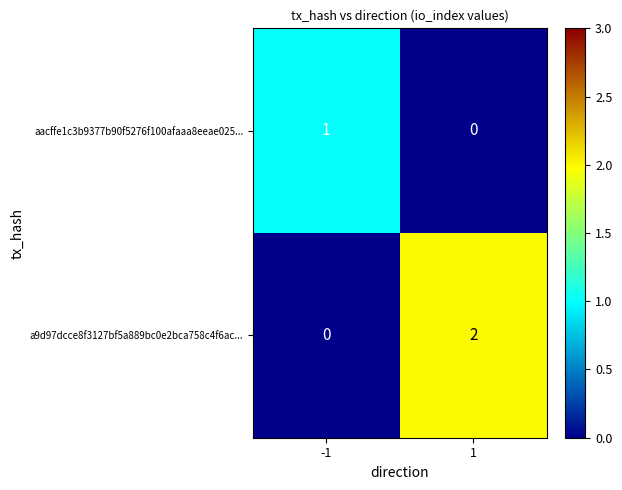

Which series changed the most between -1 and 1?

a9d97dcce8f3127bf5a889bc0e2bca758c4f6ac...